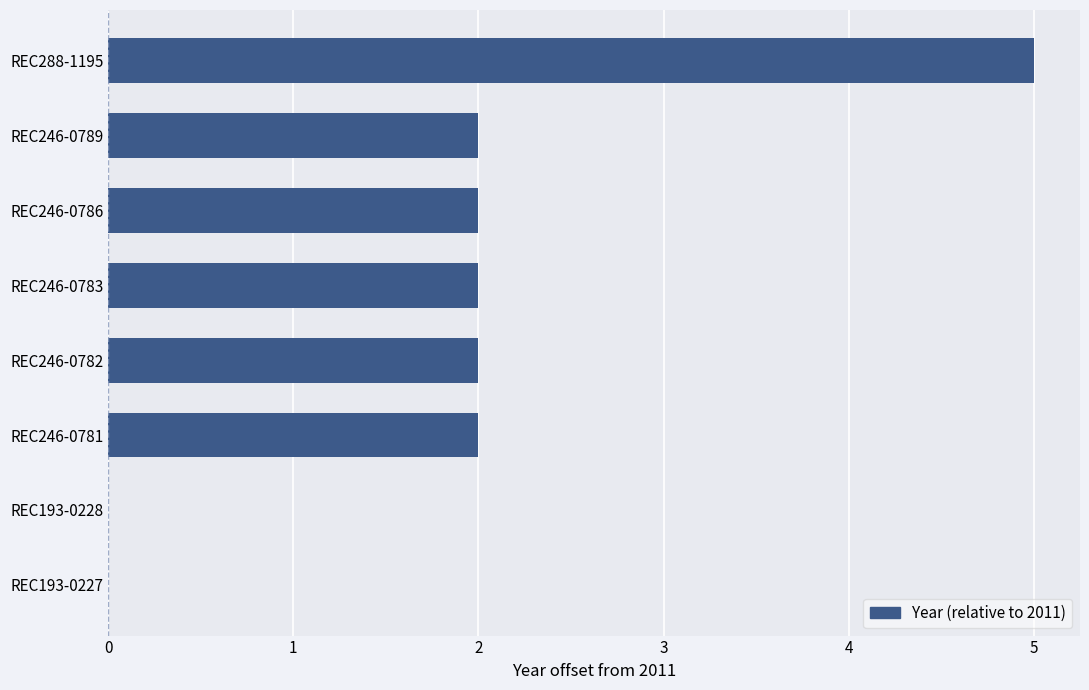

The value at REC246-0783 is 2. True or false?

True